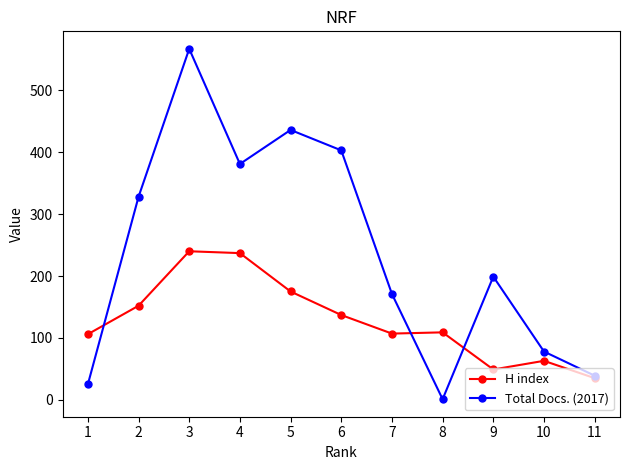

Rank the categories by Total Docs. (2017) value from lowest to highest.

8, 1, 11, 10, 7, 9, 2, 4, 6, 5, 3